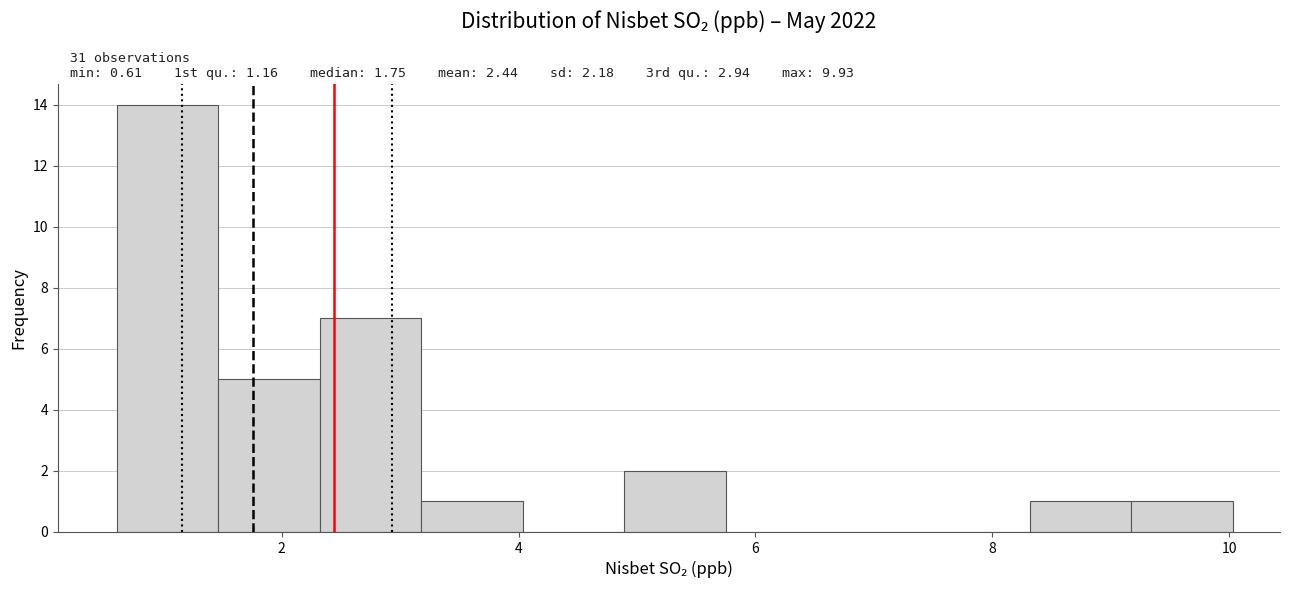

Over which range of the x-axis is the bar tallest?

0.6 to 1.4